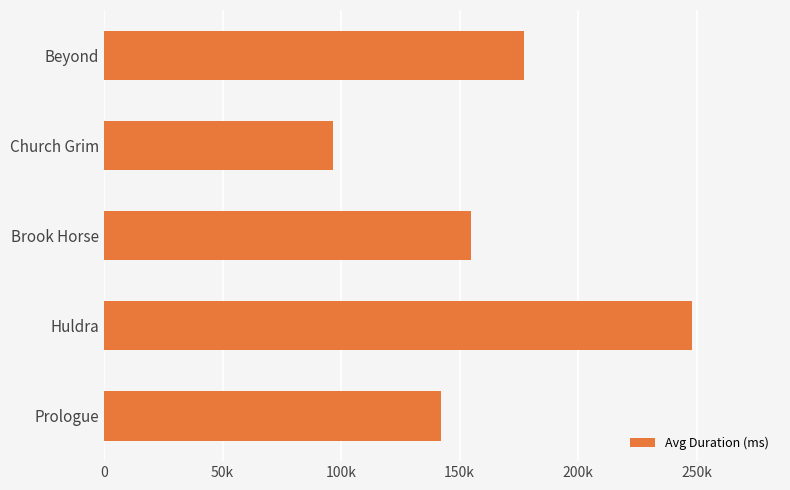

Does the chart contain any negative values?

No